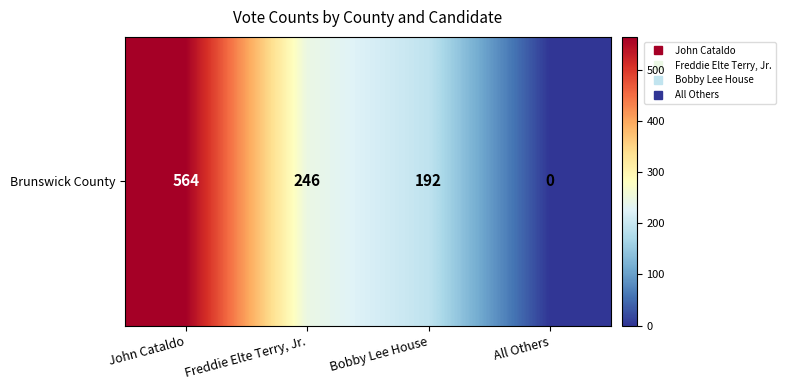

Rank the categories by value from highest to lowest.

John Cataldo, Freddie Elte Terry, Jr., Bobby Lee House, All Others